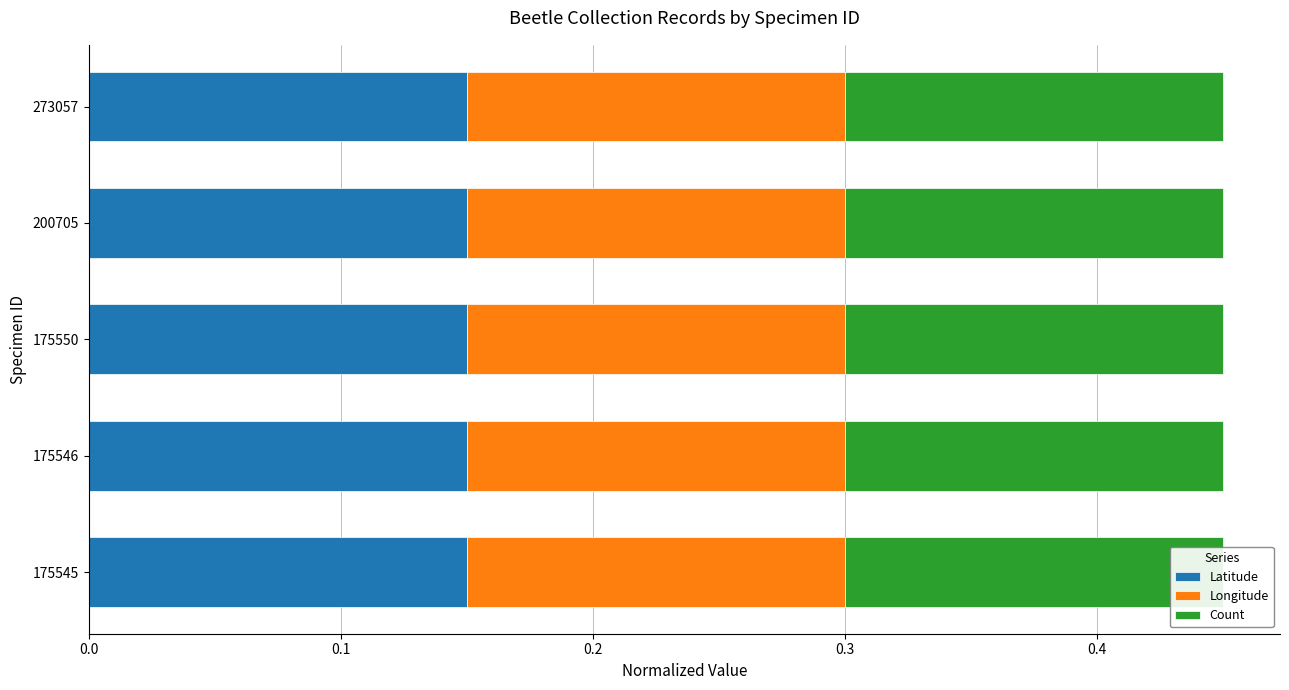

What is the value of the Longitude bar at the 4th from the left?

0.1